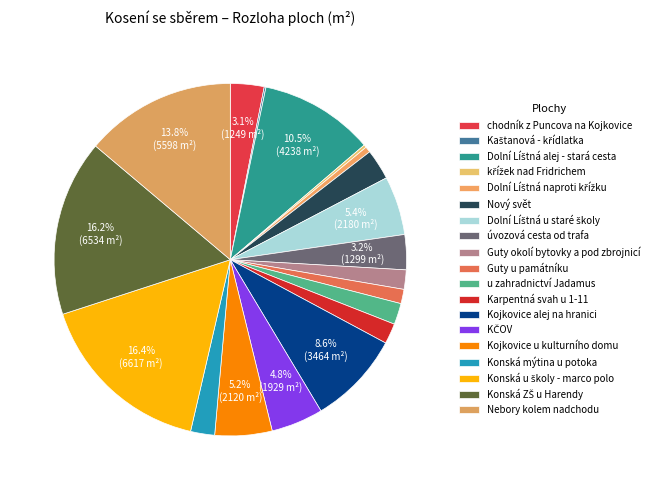

Which slice is the largest?

Konská u školy - marco polo